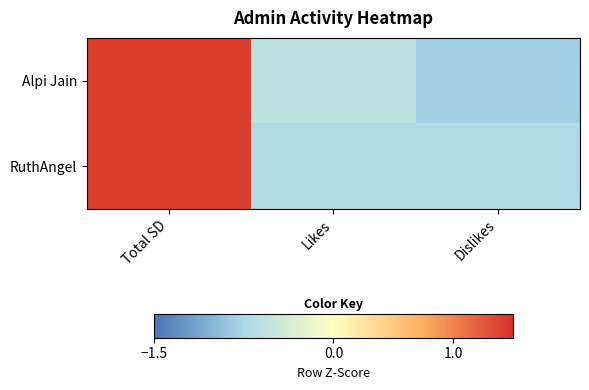

How many categories are shown in the chart?

3